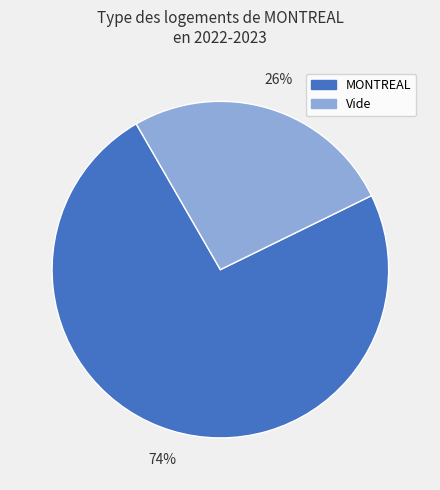

Count the number of slices in the pie.

2